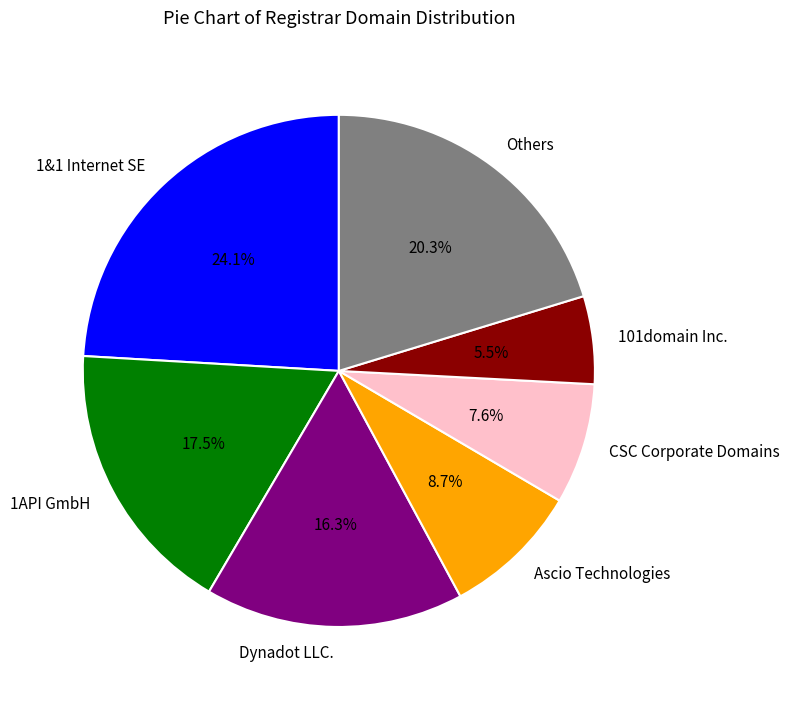

Which category has the smallest portion of the pie?

101domain Inc.